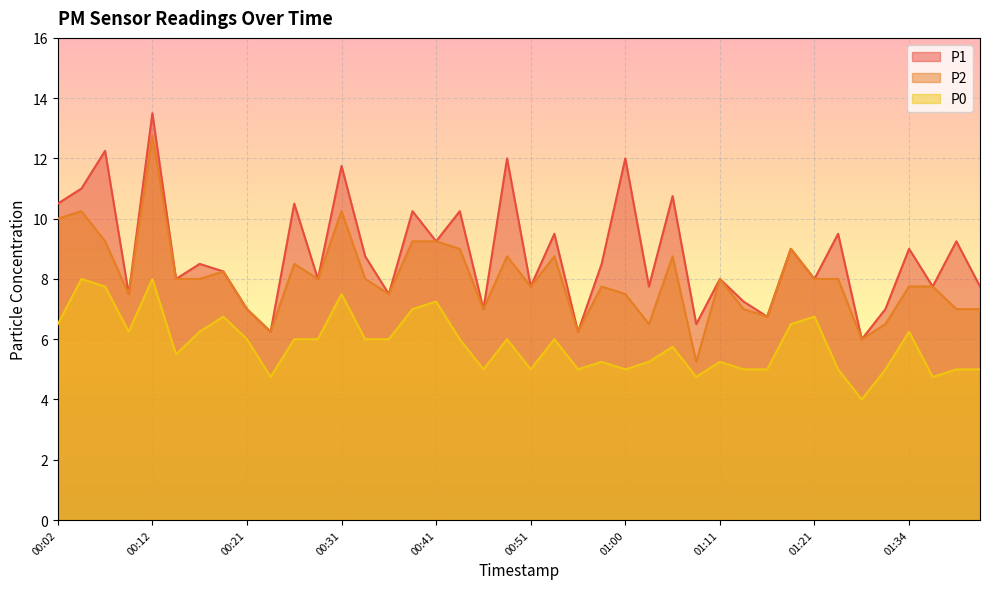

At which label does P1 first exceed 8?

00:02